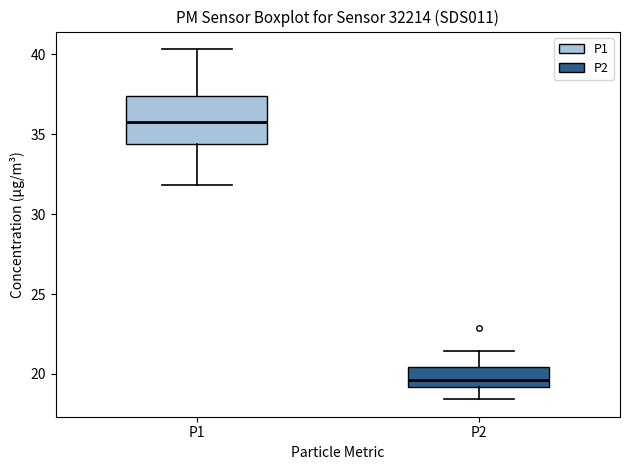

Comparing the boxes themselves (not the whiskers), which one is the tallest?

P1